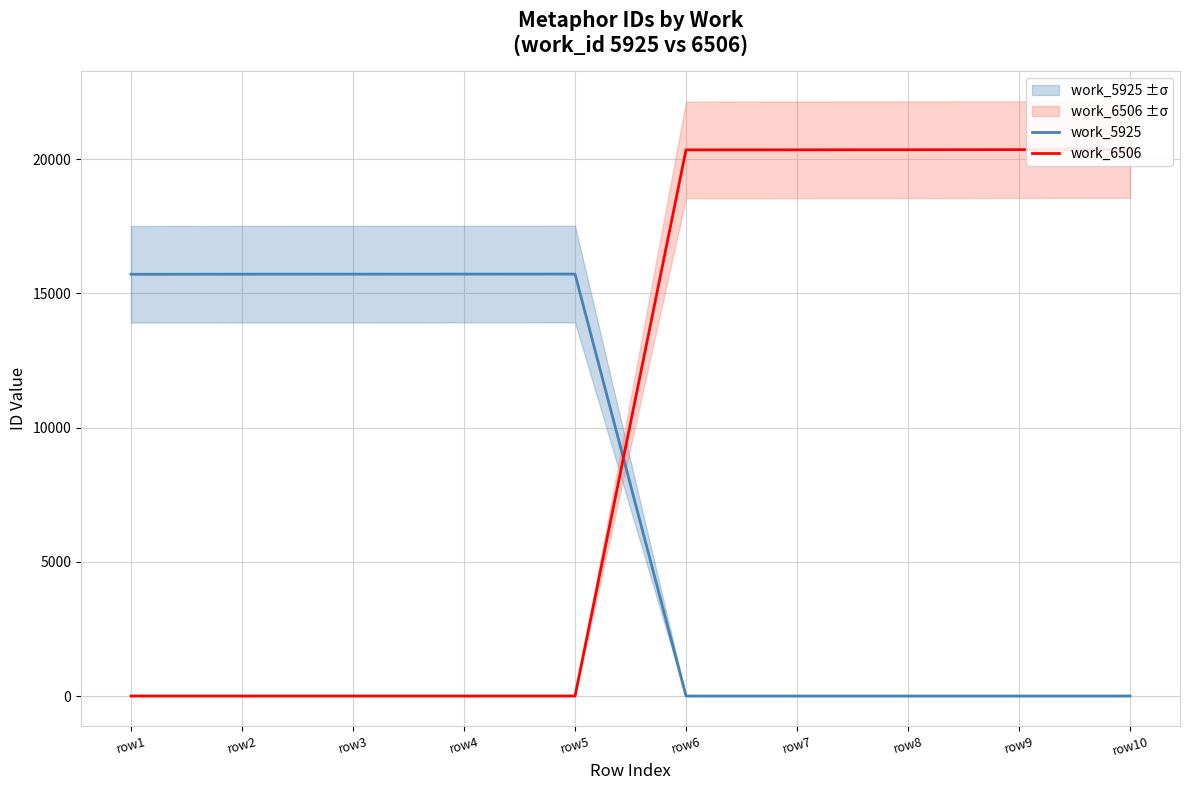

How many lines are shown in the chart?

2